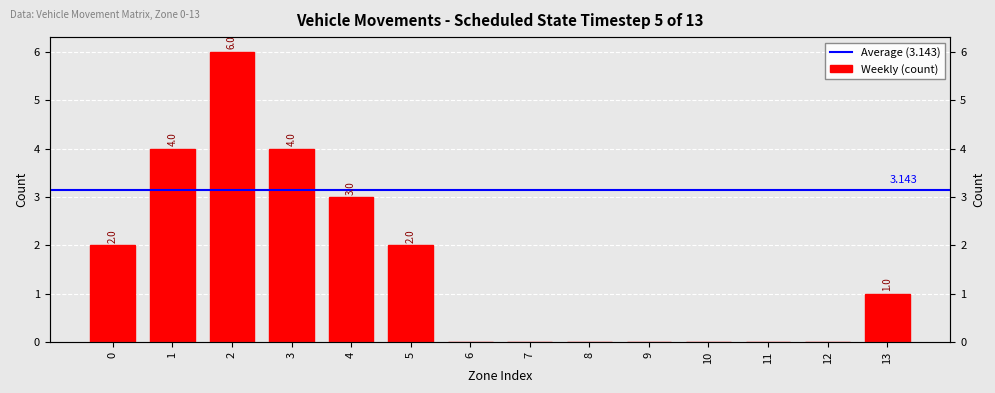

List the labels in order of value, largest first.

2, 1, 3, 4, 0, 5, 13, 6, 7, 8, 9, 10, 11, 12